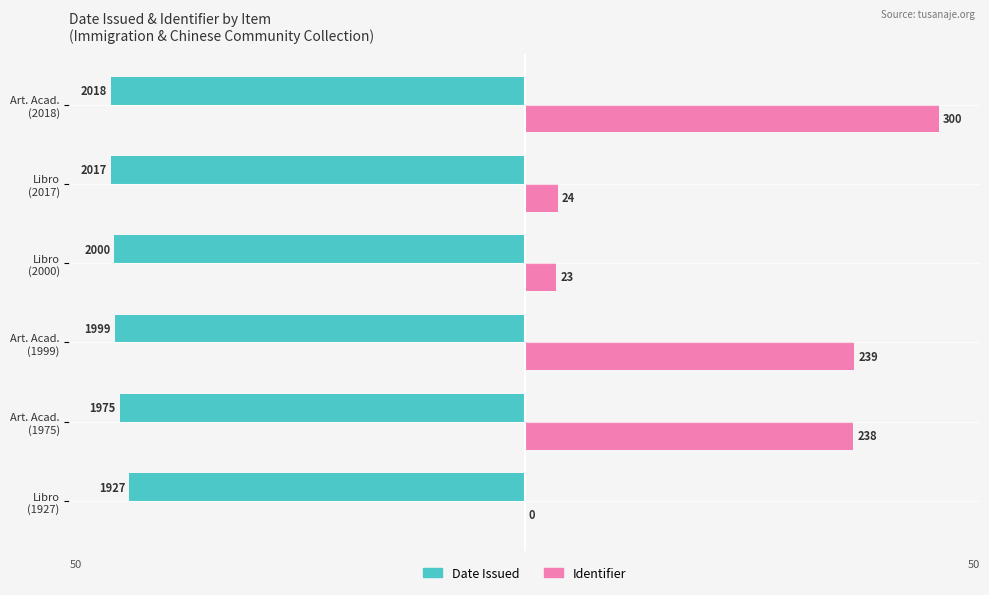

What are all the series names shown in the legend?

Date Issued, Identifier